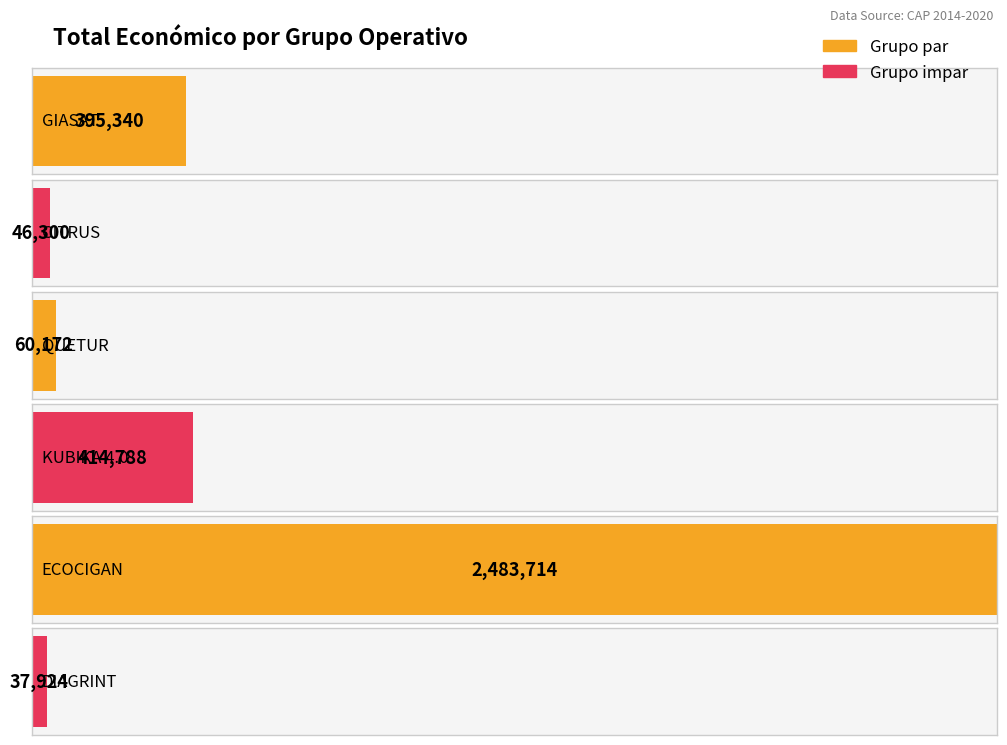

How many bars are there in total?

6